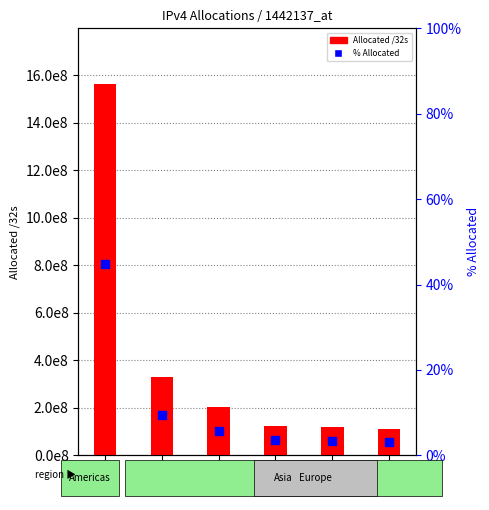

At which category is the sum across all series the highest?

US